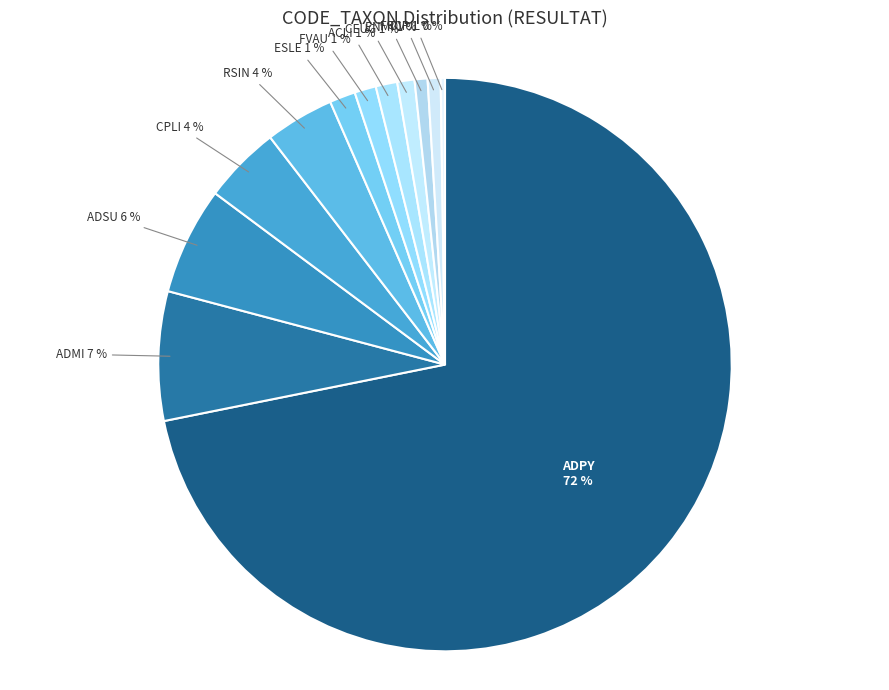

Which slice is the largest?

ADPY